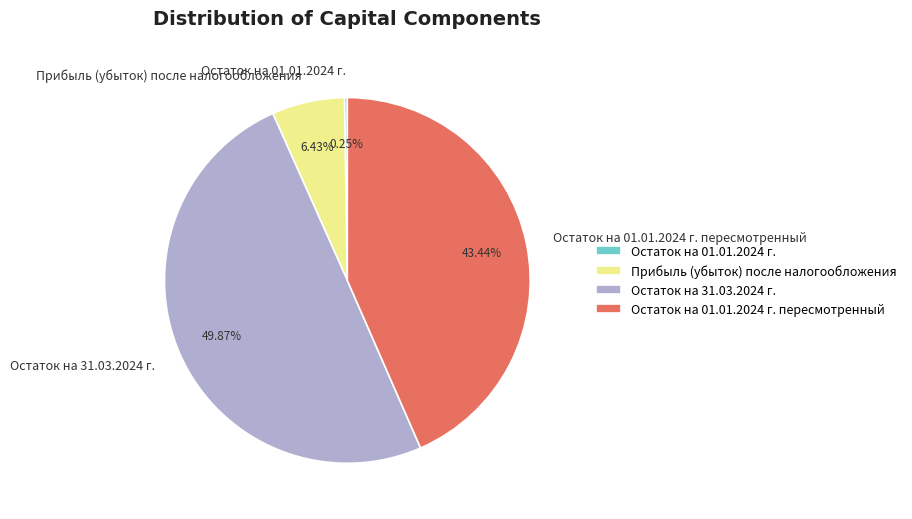

Do Остаток на 31.03.2024 г. and Прибыль (убыток) после налогообложения together represent more than half of the pie?

Yes